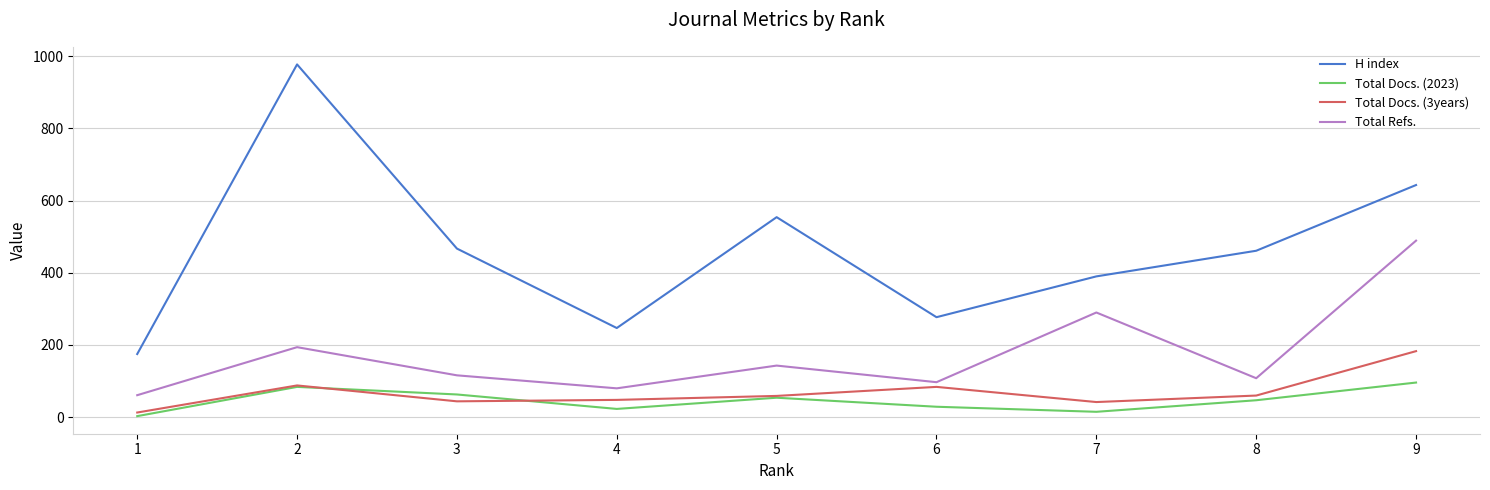

What is the spread (max minus min) of values at 5?

500